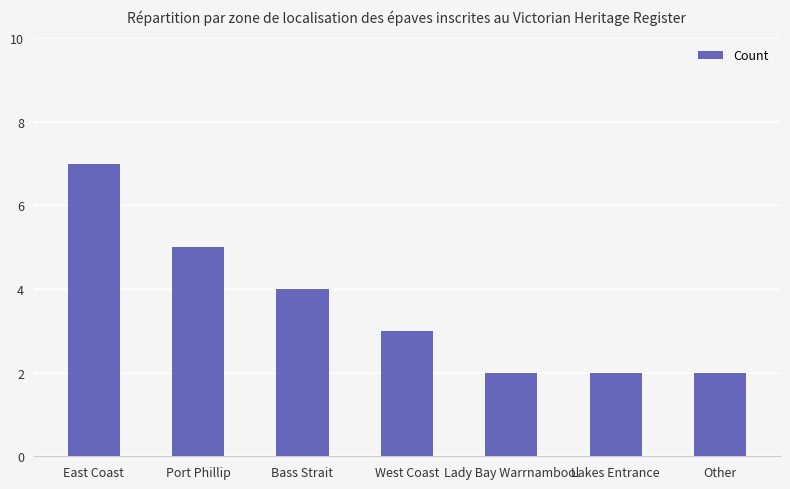

Count the number of data series in this chart.

1